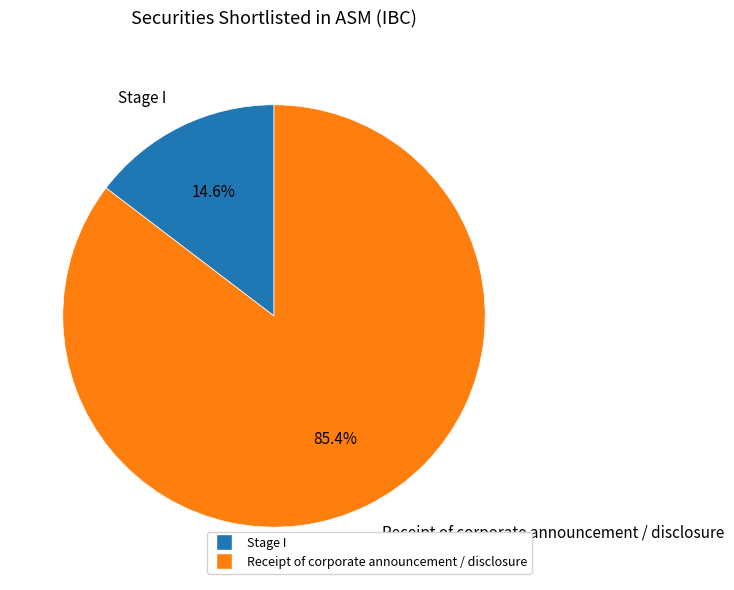

Which category has the smallest portion of the pie?

Stage I